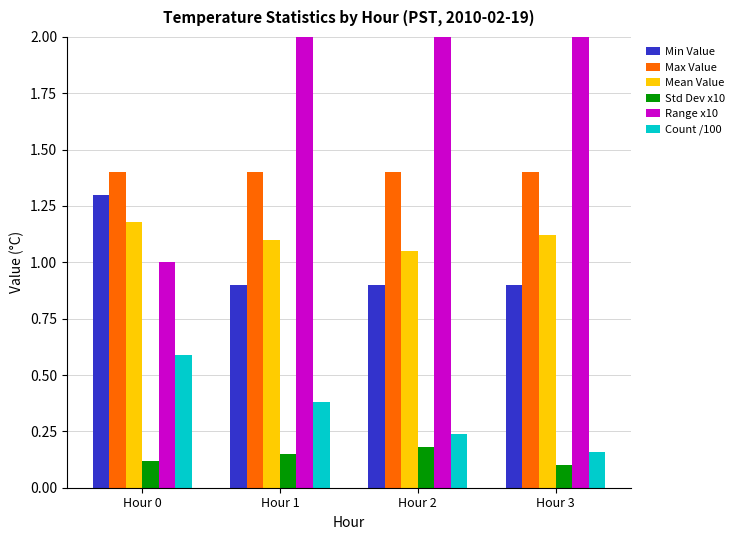

Which series has the widest spread of values?

Range x10